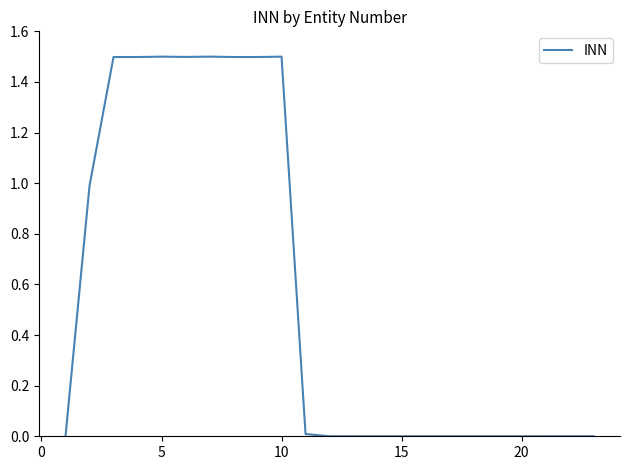

What is the maximum value shown in the chart?

1.5